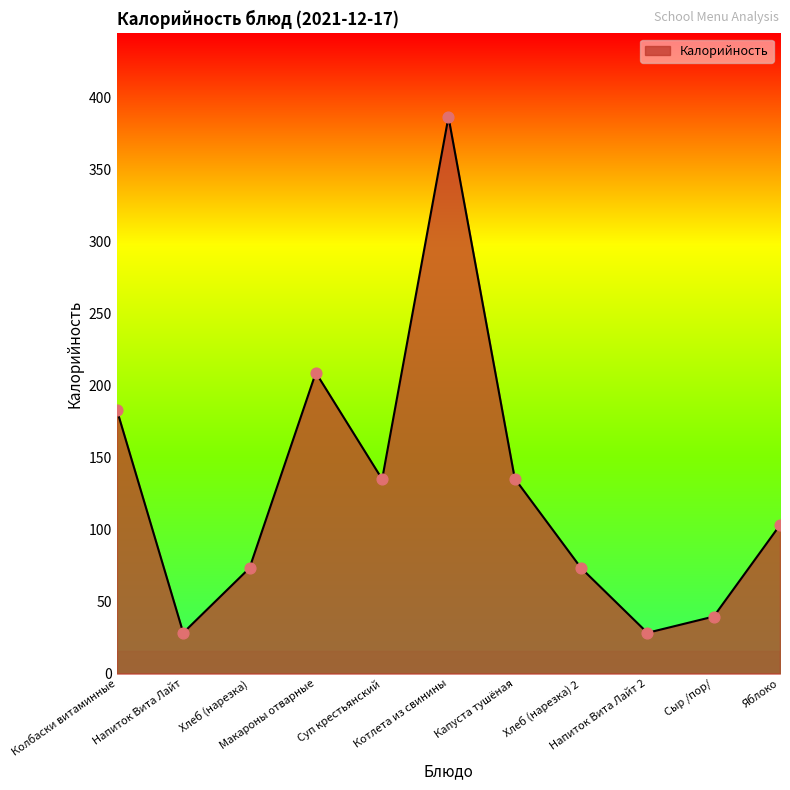

What is the change in value from Сыр /пор/ to Яблоко?

+63.6